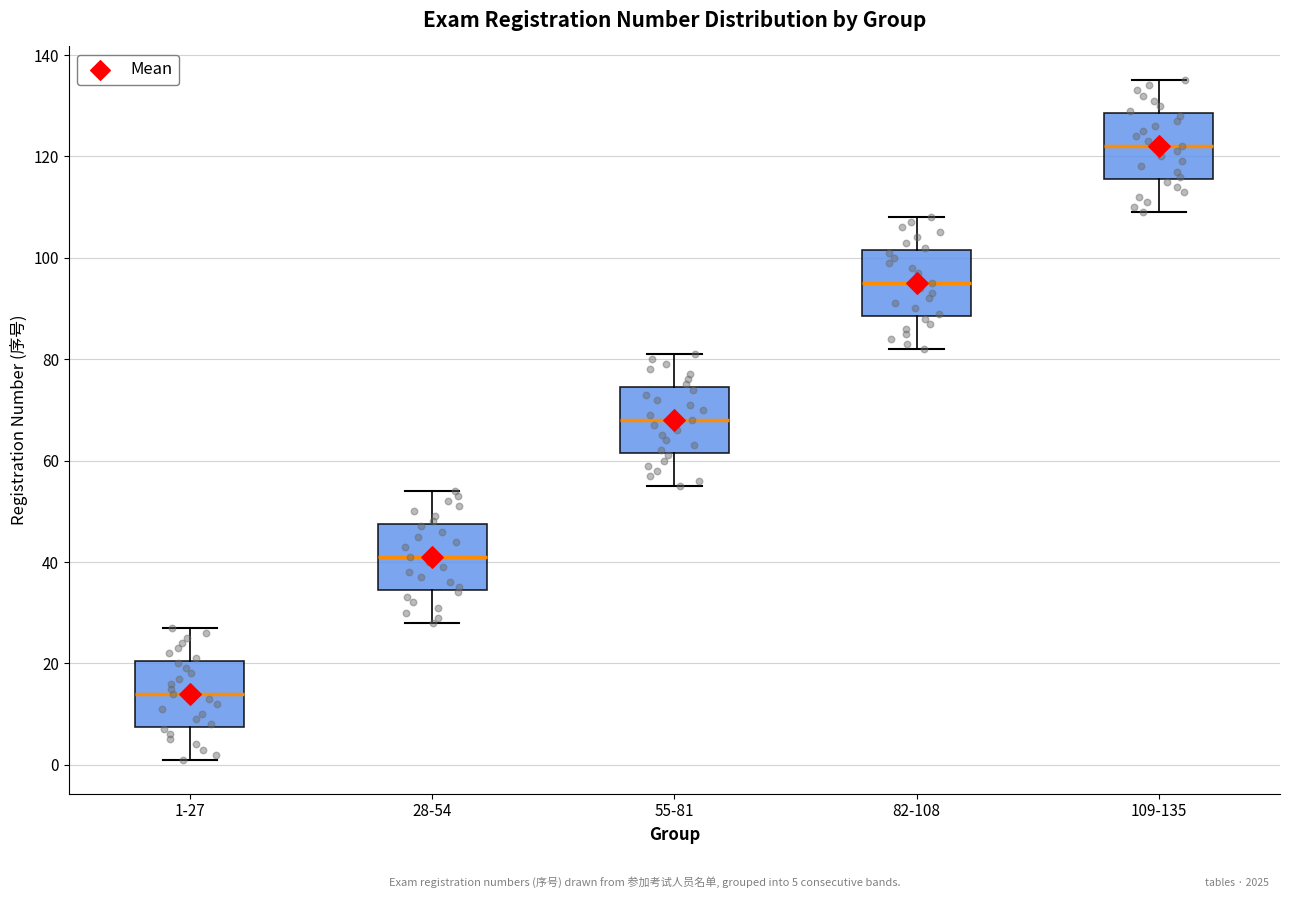

Reading left to right, transcribe this box plot: for each box, give where its median line is, the range the box spans, and where its two whiskers end, as read against the y-axis. The values are not printed on the chart, so give them approximately, as read against the axis.

1-27: median 14, box 8 to 20, whiskers 2 to 28
28-54: median 42, box 34 to 48, whiskers 28 to 54
55-81: median 68, box 62 to 74, whiskers 56 to 82
82-108: median 96, box 88 to 102, whiskers 82 to 108
109-135: median 122, box 116 to 128, whiskers 110 to 136